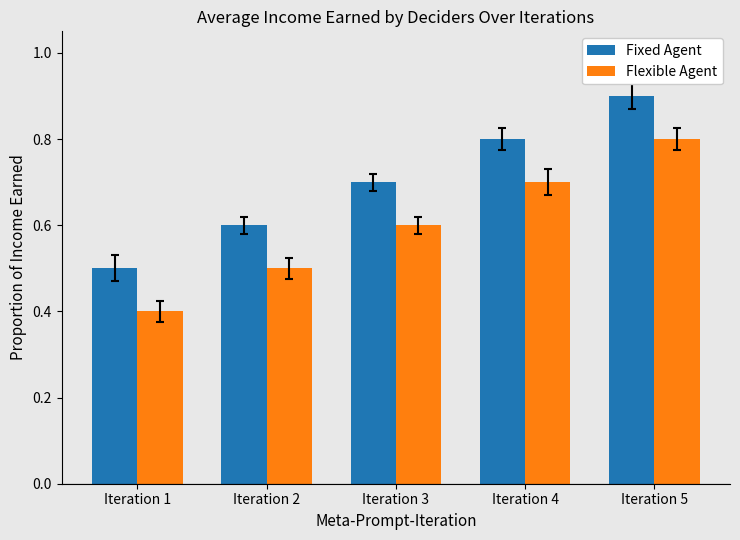

What is the average value of the Fixed Agent series?

0.7